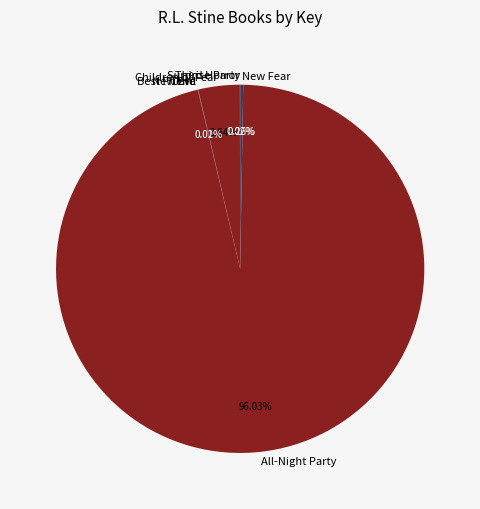

Is there any slice that represents more than half of the pie?

Yes